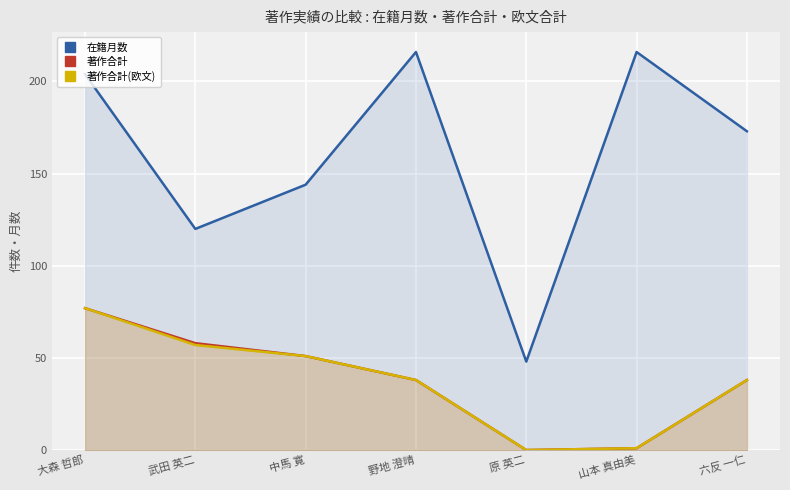

The value of 在籍月数 at 原 英二 is 48. True or false?

True